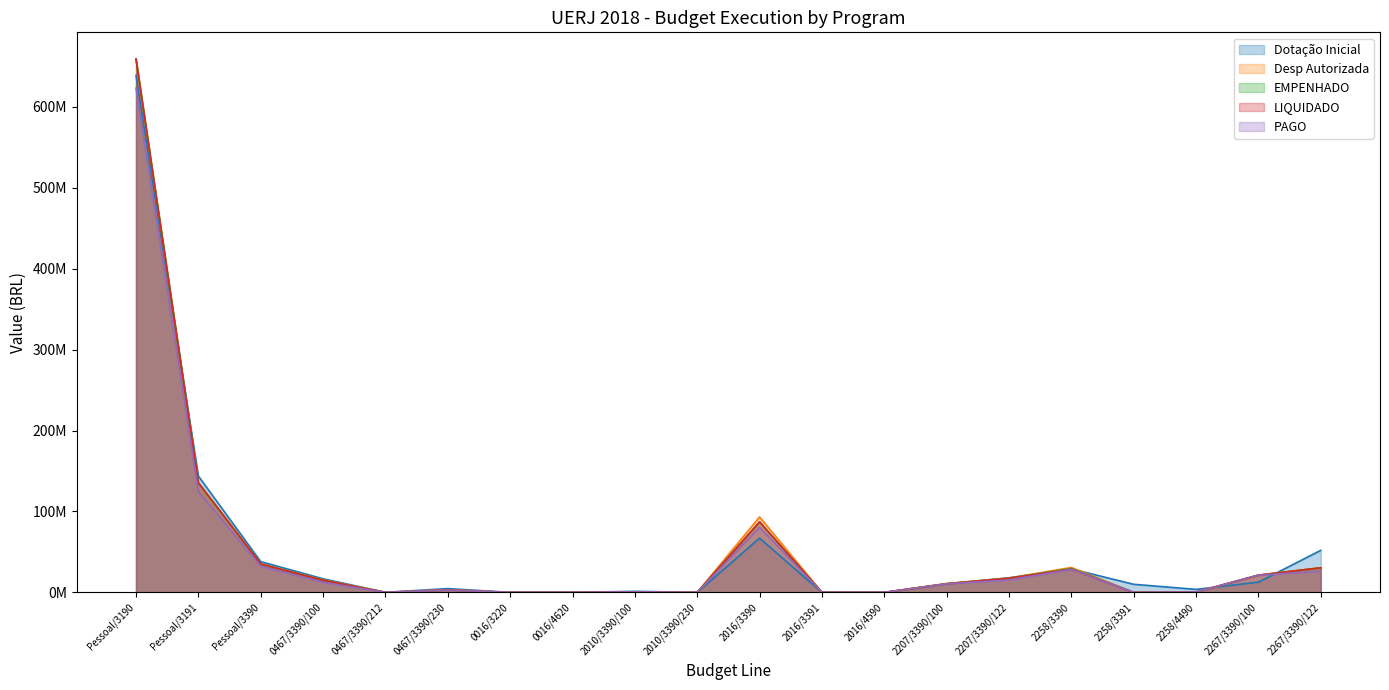

List the series in order of their peak value, highest first.

Desp Autorizada, EMPENHADO, LIQUIDADO, Dotação Inicial, PAGO